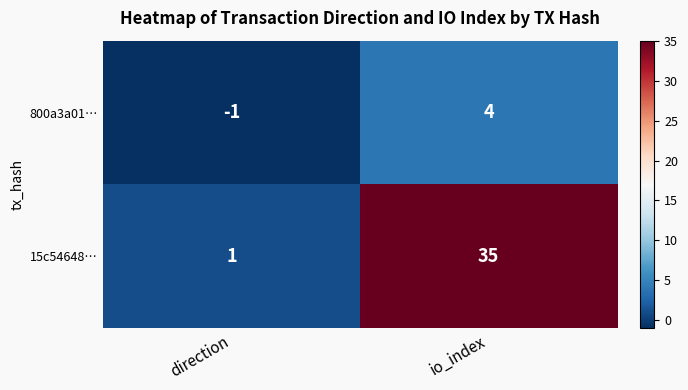

Which series has the largest total across all categories?

15c54648…